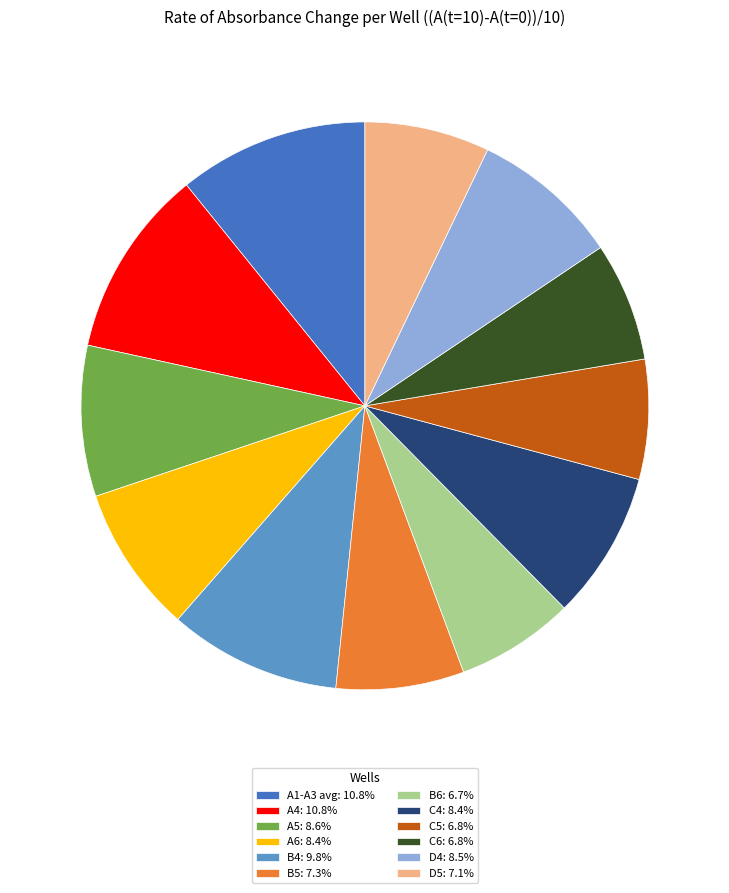

Does A1-A3 avg: 10.8% represent more than half of the total?

No